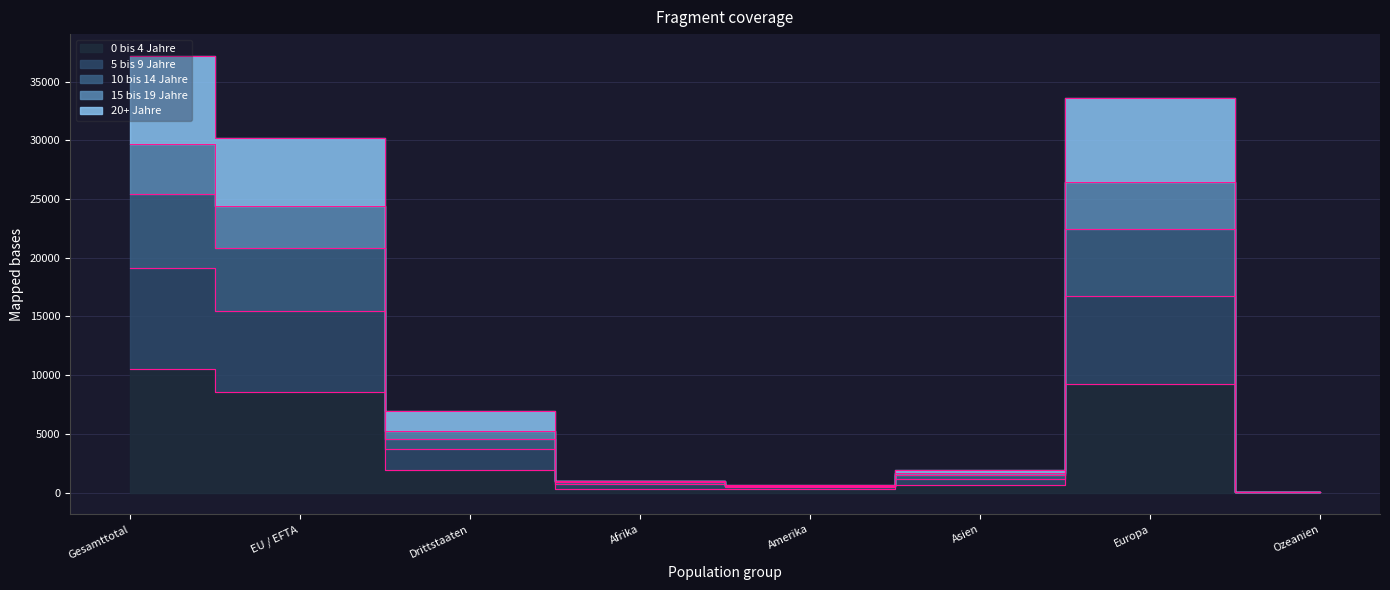

What position from the left is EU / EFTA?

2